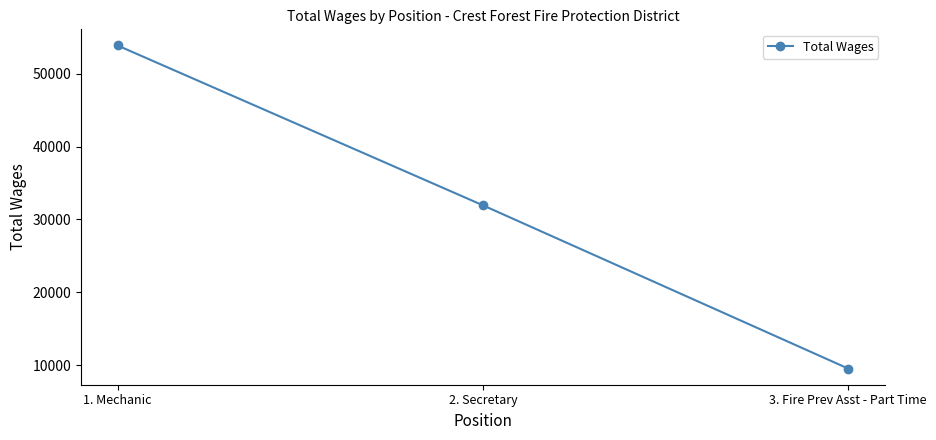

What is the greatest value displayed?

53848